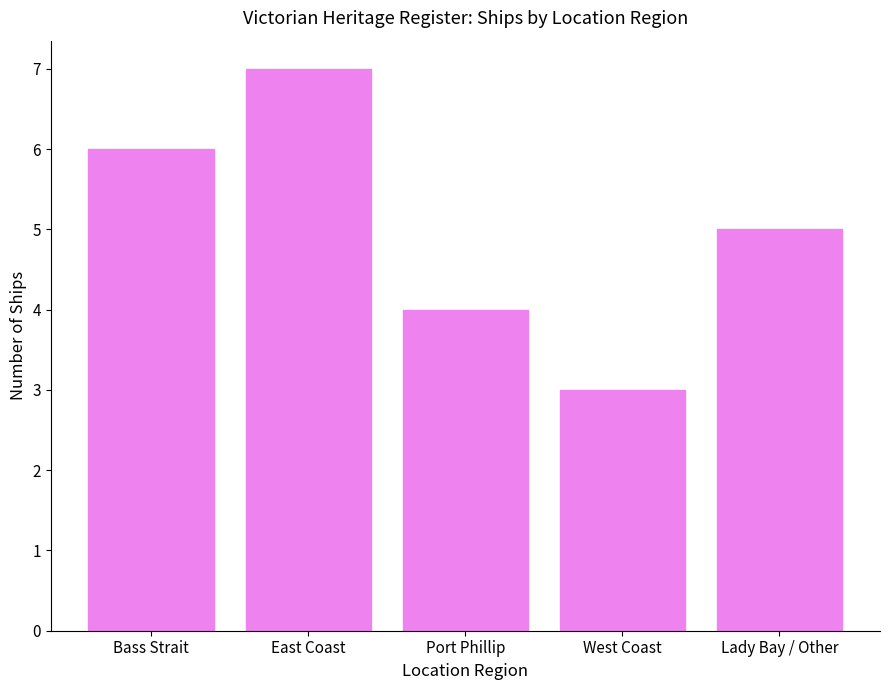

What is the label of the 4th bar from the right?

East Coast